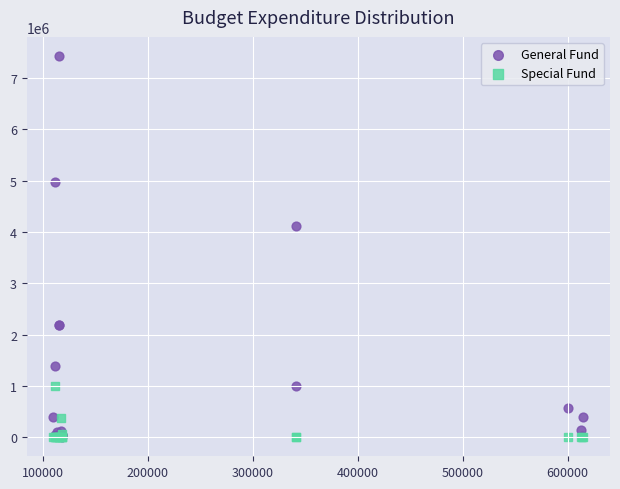

Which series contains the highest Y value?

General Fund